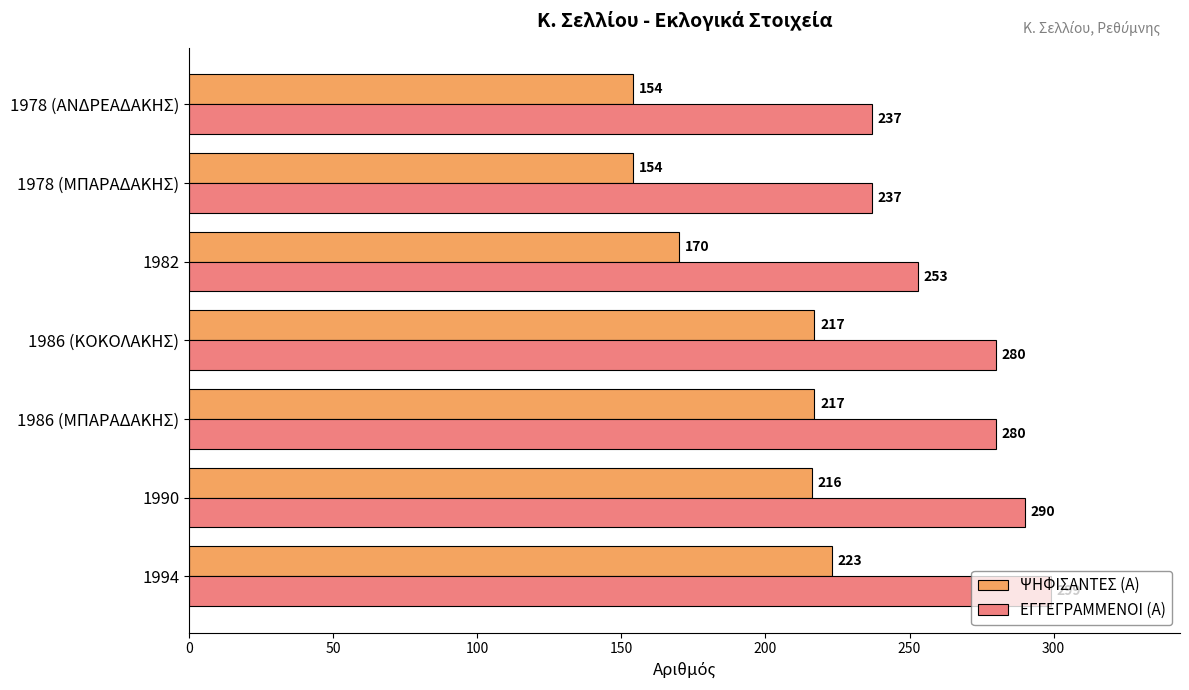

The ΨΗΦΙΣΑΝΤΕΣ (Α) series shows 312 at 1986 (ΜΠΑΡΑΔΑΚΗΣ). True or false?

False